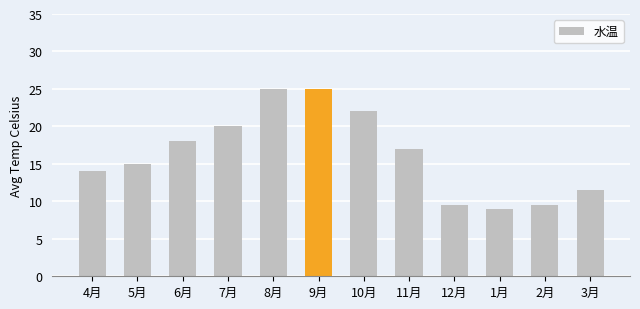

What is the ratio of the value at 7月 to the value at 2月?

2.1